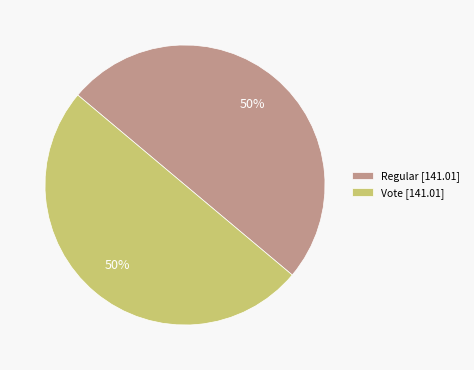

How many segments does this pie chart have?

2